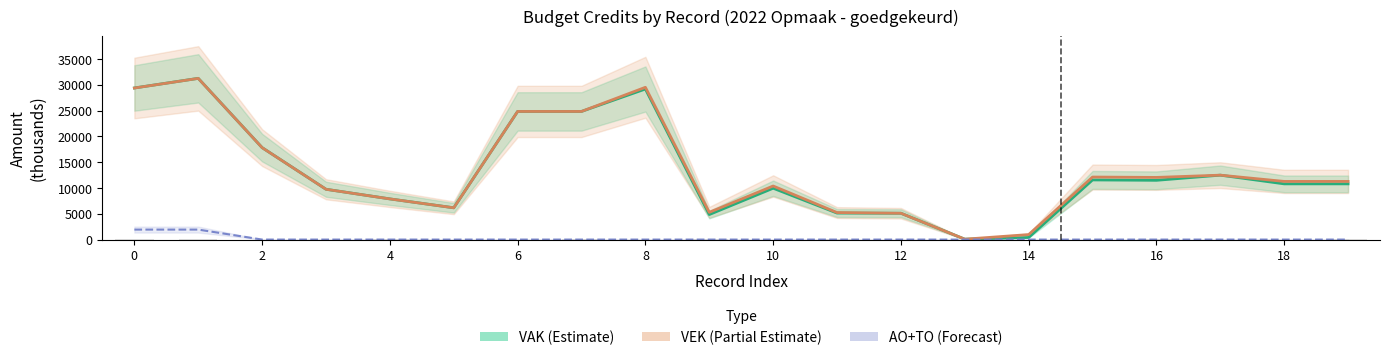

What is the sum of the VAK (Estimate) values at 17 and 12?

17586.7